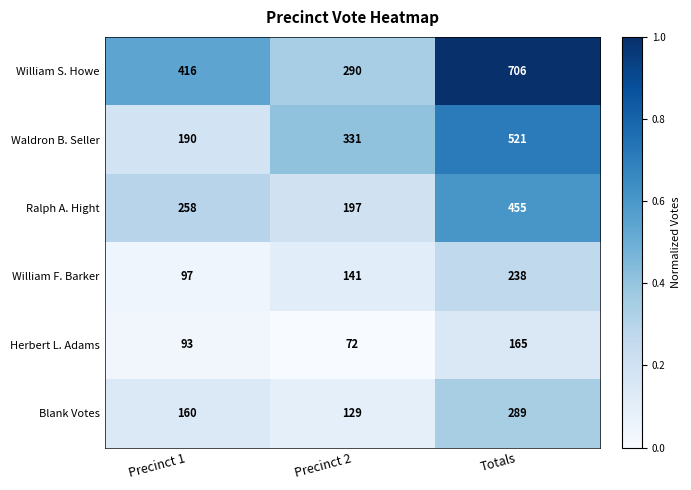

How many distinct data groups are displayed?

6